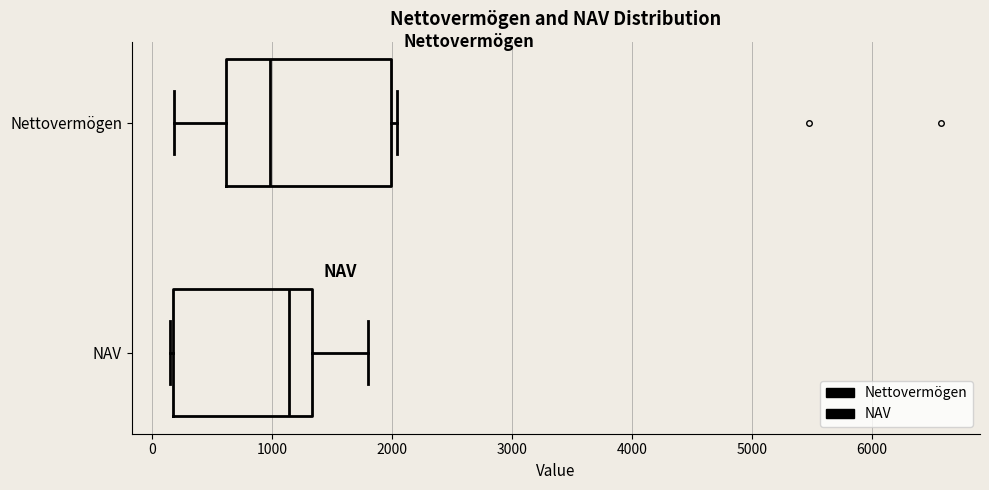

Reading bottom to top, transcribe this box plot: for each box, give where its median line is, the range the box spans, and where its two whiskers end, as read against the x-axis. The values are not printed on the chart, so give them approximately, as read against the axis.

NAV: median 1100, box 200 to 1300, whiskers 200 to 1800
Nettovermögen: median 1000, box 600 to 2000, whiskers 200 to 2000 (just right of the box's right edge)